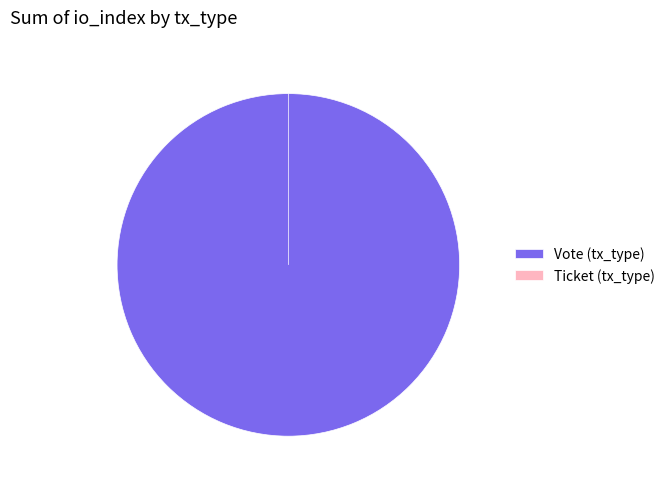

To the nearest percent, what percentage of the pie is Vote (tx_type)?

100%